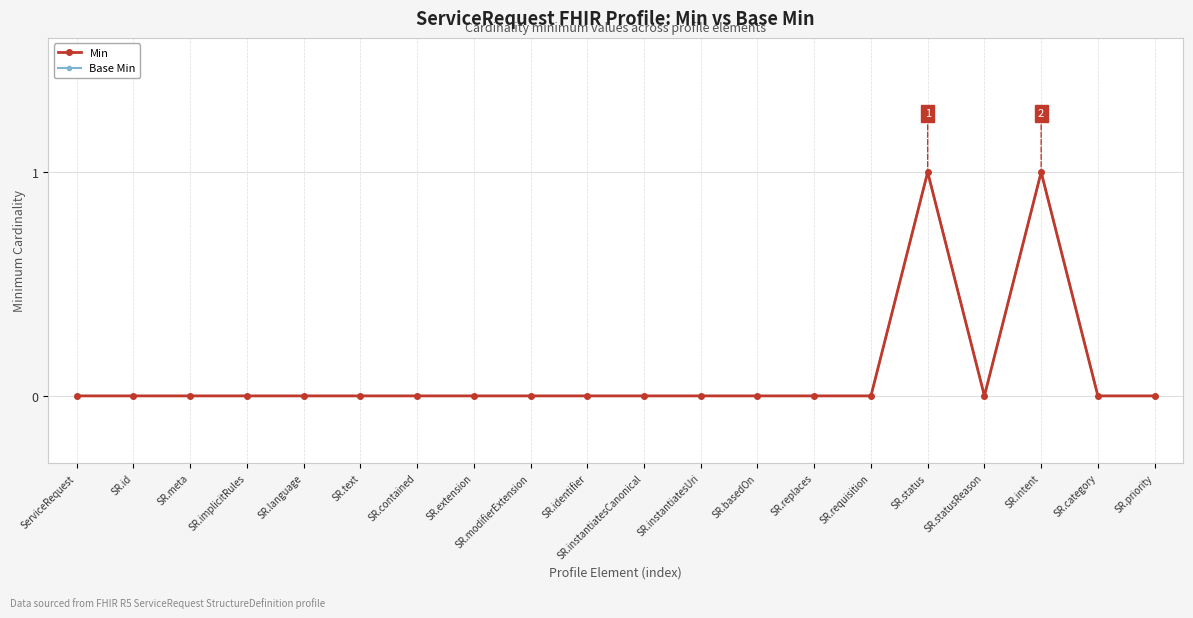

Count the Min values in the range 0 to 1.

20